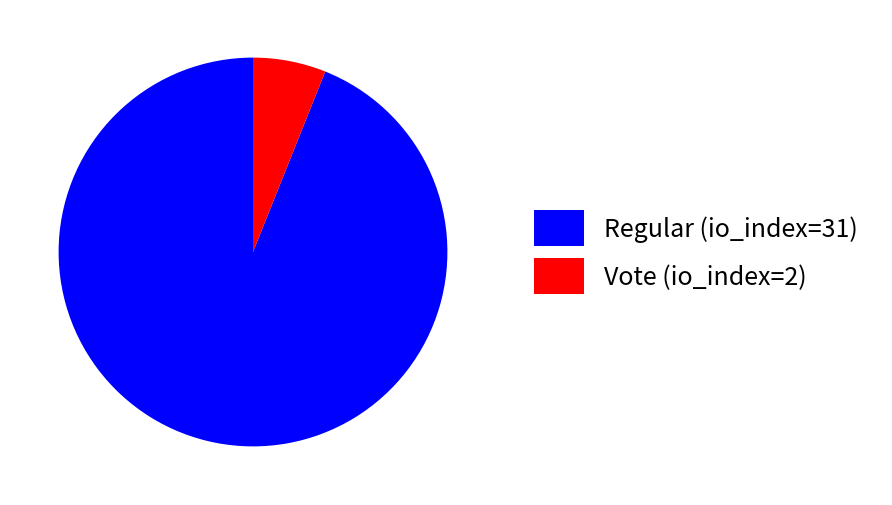

What is the smallest slice in the pie chart?

Vote (io_index=2)